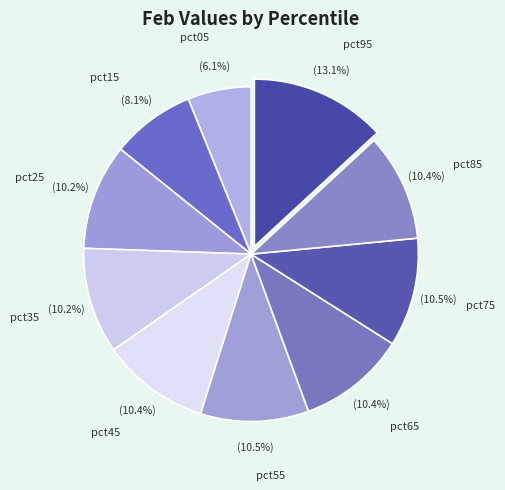

Is the sum of pct65 and pct55 greater than half?

No